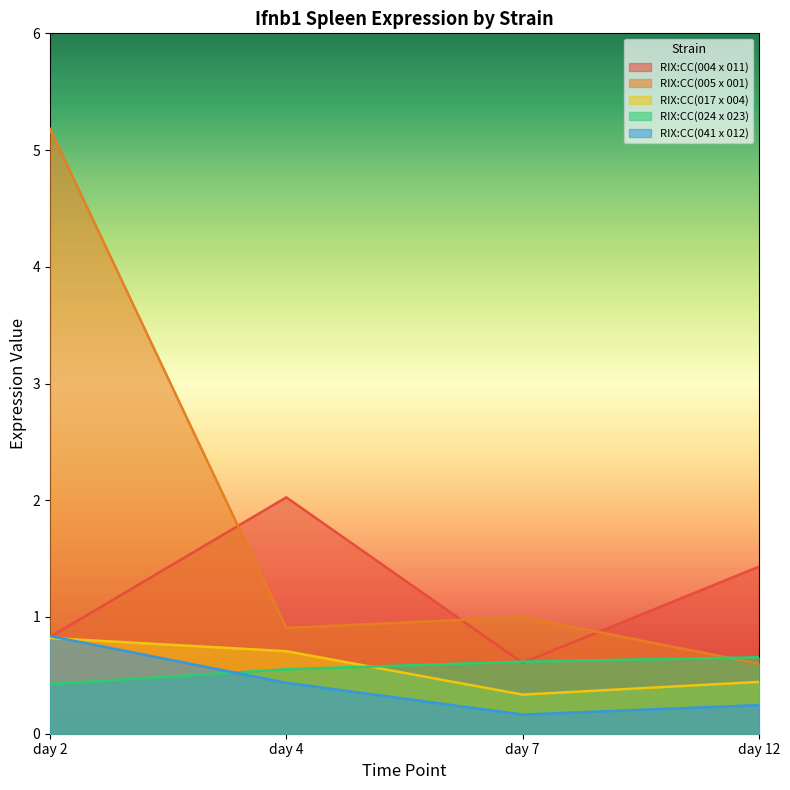

True or false: RIX:CC(017 x 004) has a value of 0.8 at day 2.

True